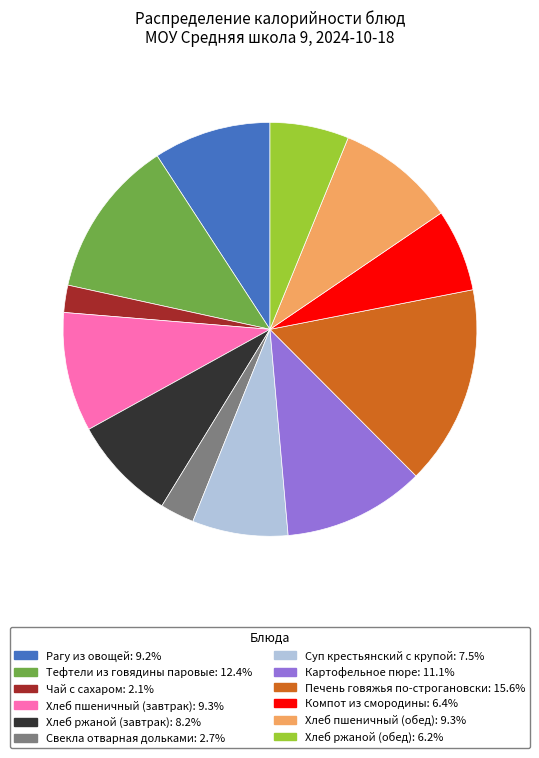

Which category has the biggest portion of the pie?

Печень говяжья по-строгановски